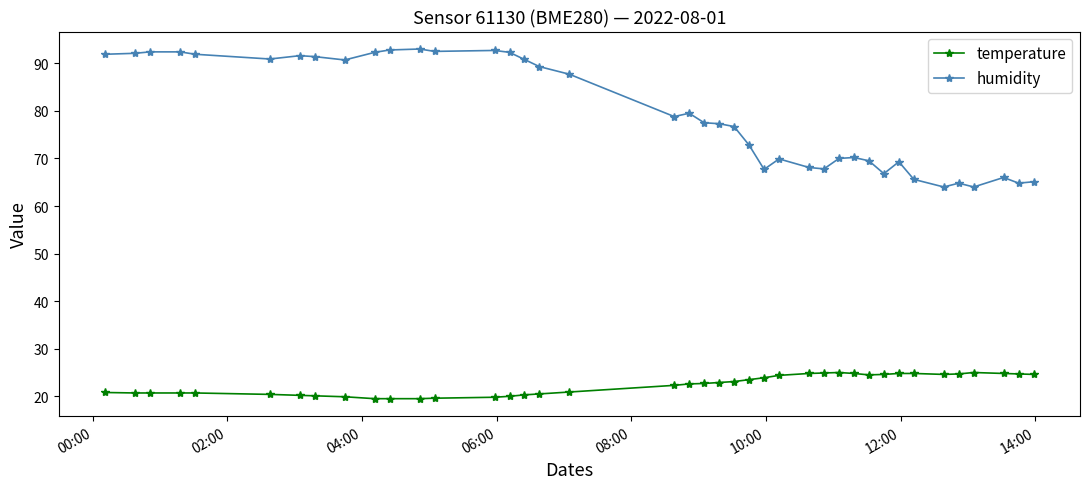

Which series has the largest range (max minus min)?

humidity